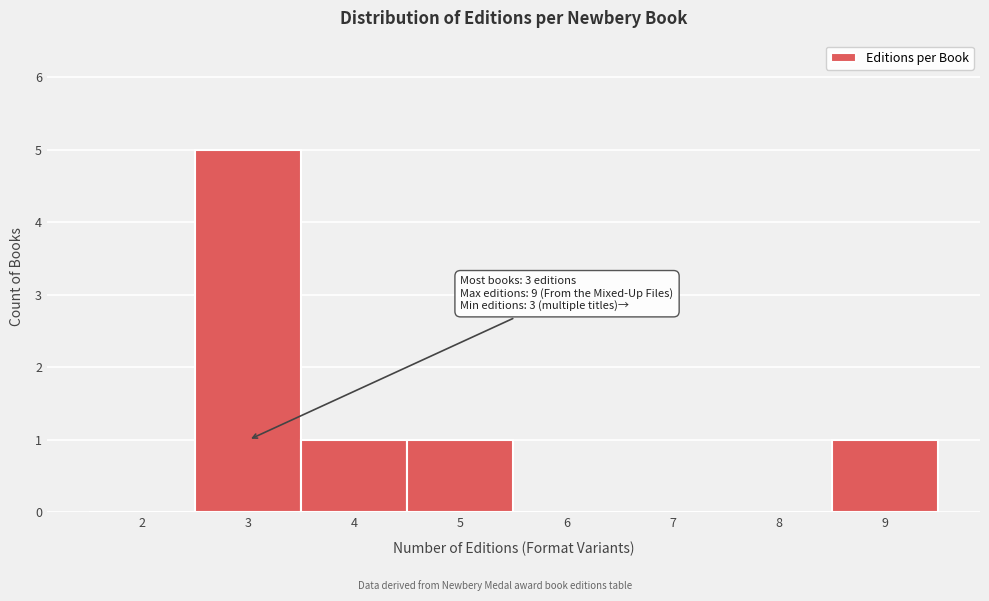

Reading left to right, transcribe all the data shown in this chart.

2=0	3=5	4=1	5=1	6=0	7=0	8=0	9=1